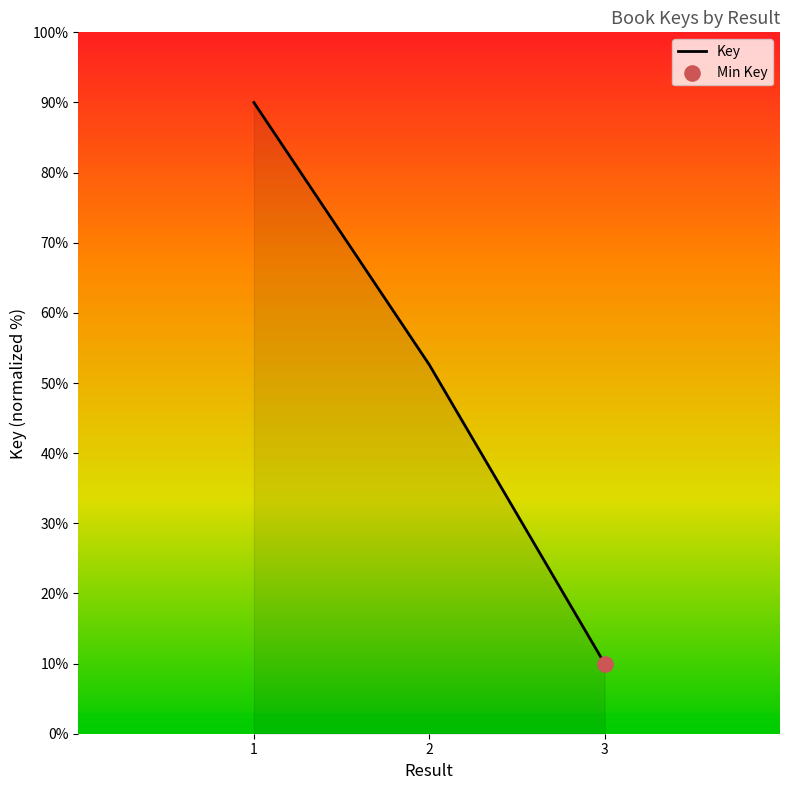

Approximately how many times larger is the value at 3 compared to 2?

0.2